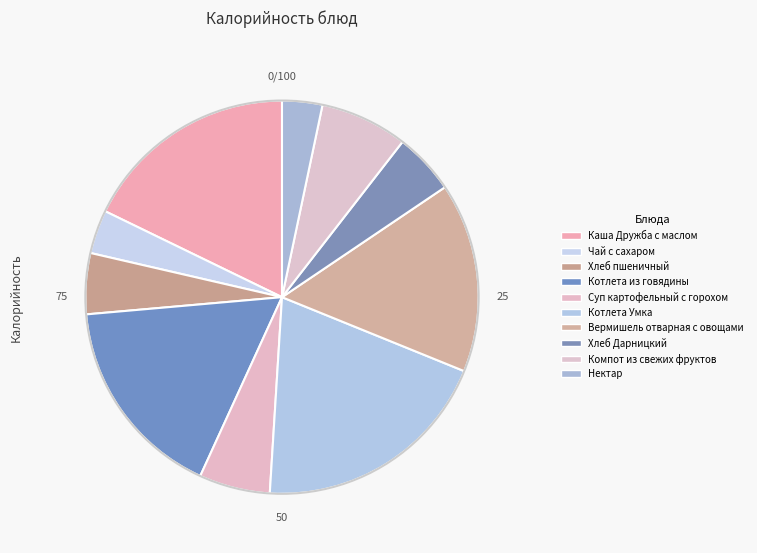

Is it true that Хлеб Дарницкий is 5% of the pie?

True